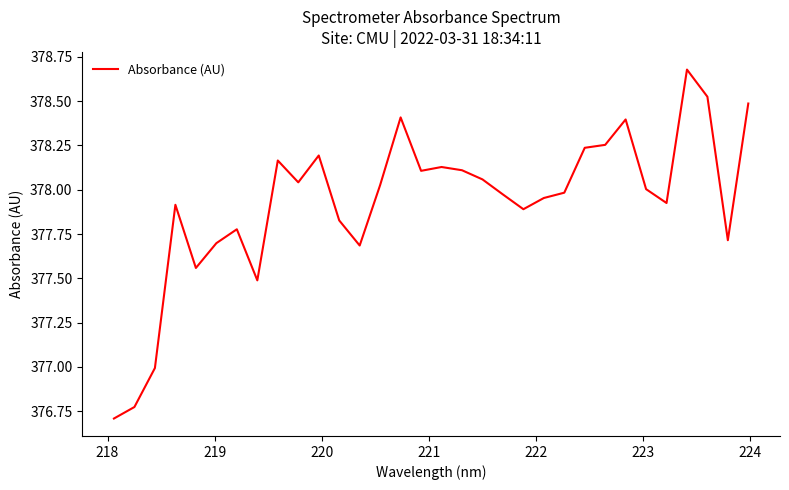

How many lines are shown in the chart?

1